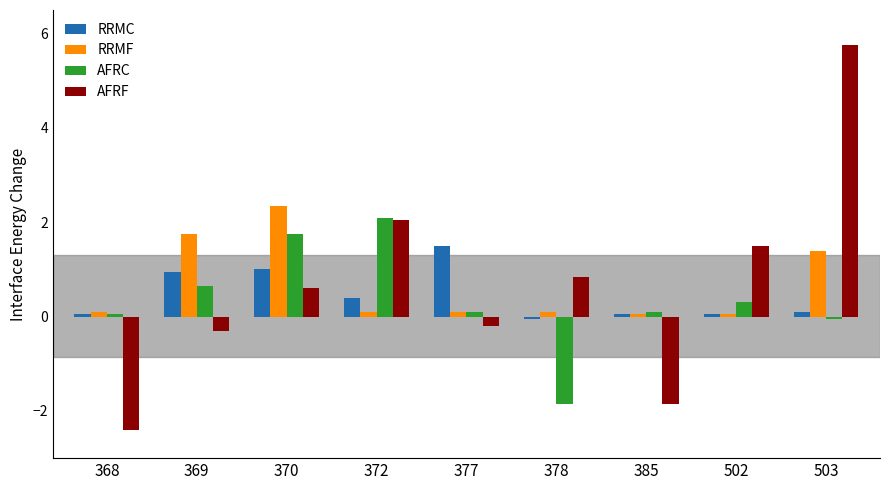

What is the value of the RRMF bar at the 6th from the left?

0.1